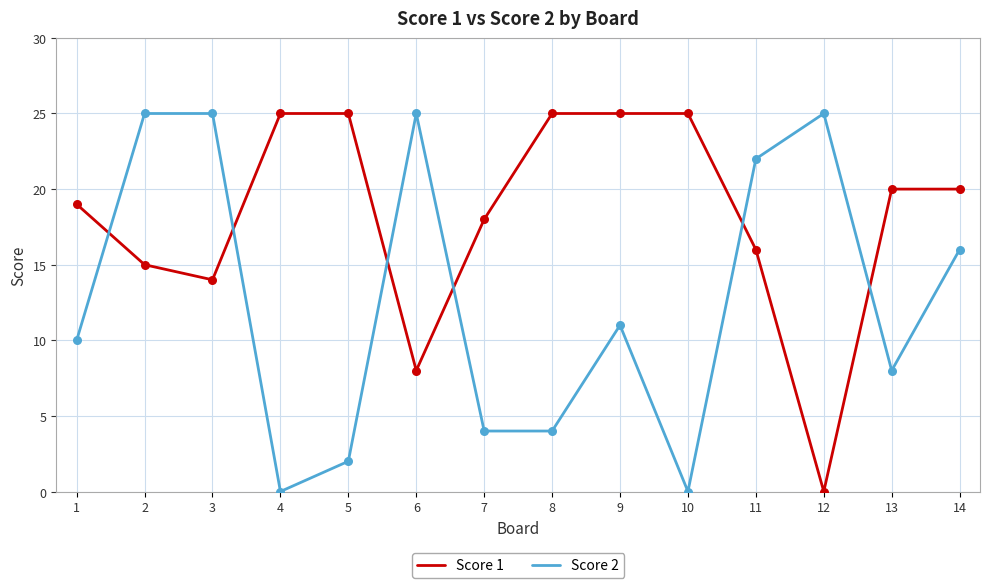

Which series changed the most between 1 and 2?

Score 2